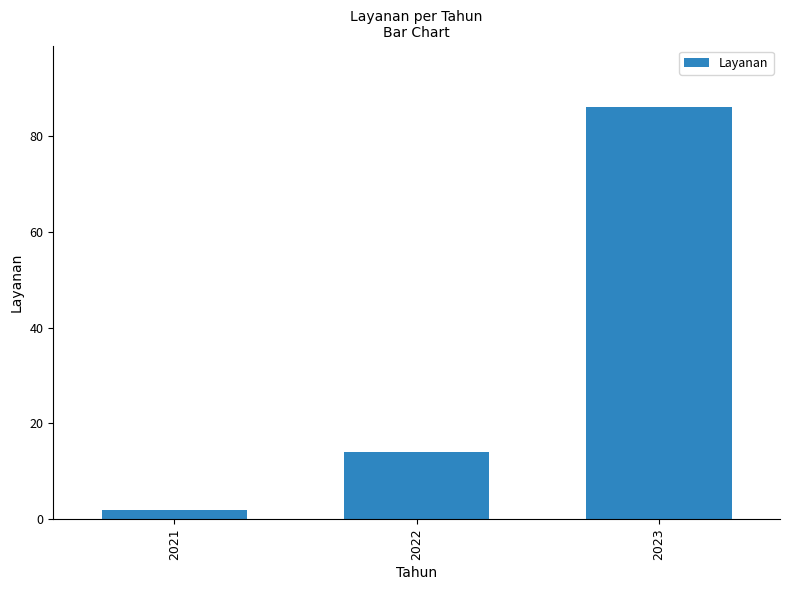

Which label corresponds to the largest value in the chart?

2023